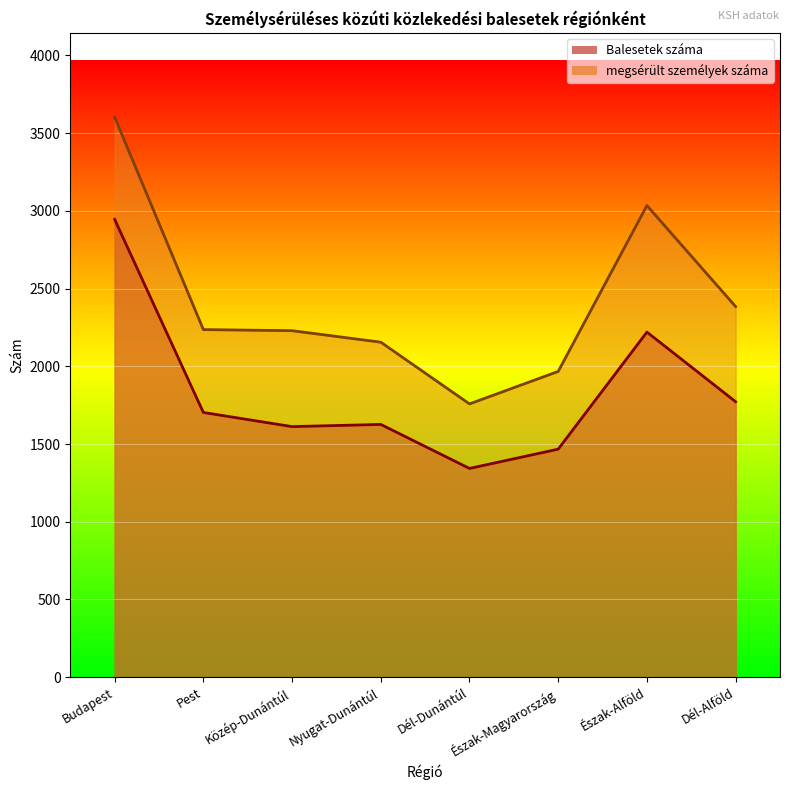

True or false: Balesetek száma has a value of 2220 at Észak-Alföld.

True